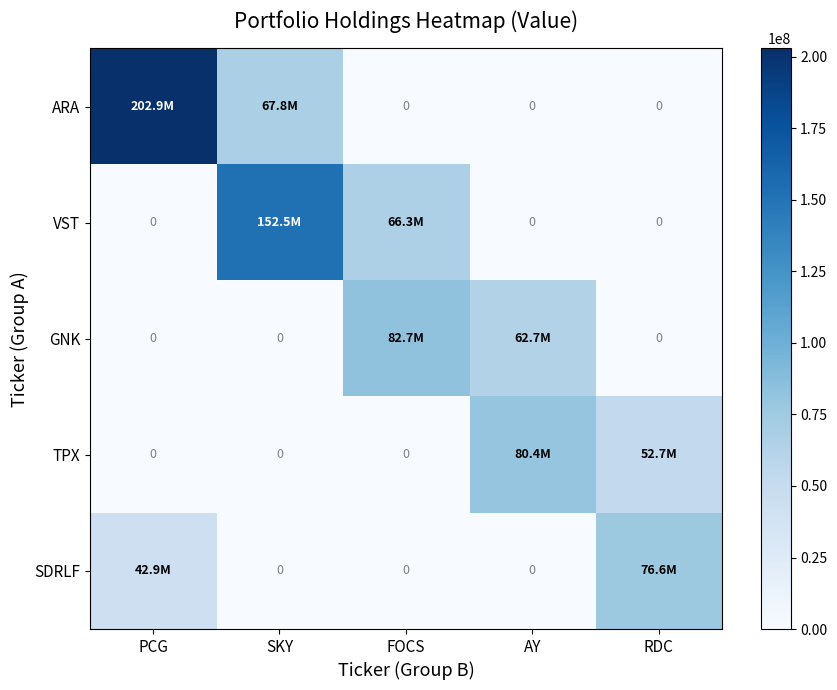

Read the ARA value at SKY.

67811000